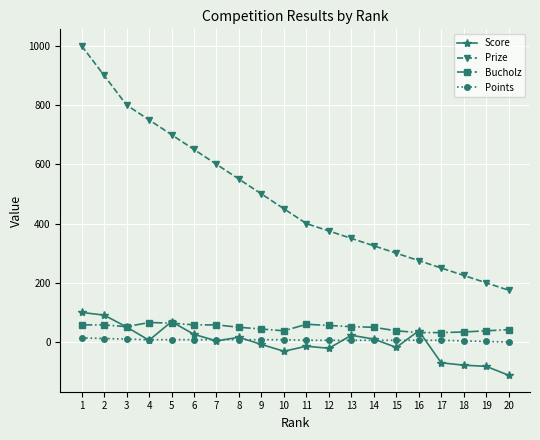

How many lines are shown in the chart?

4